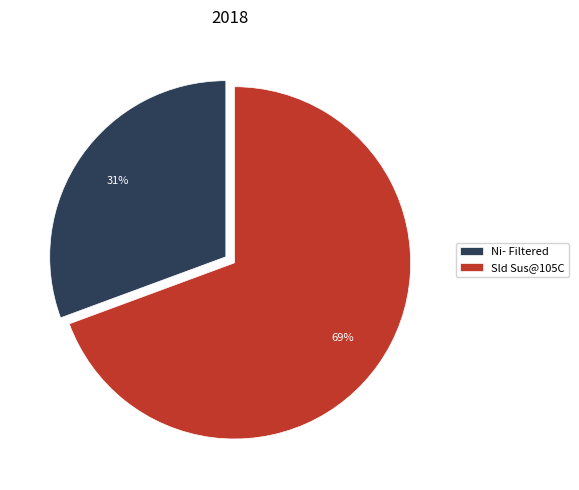

To the nearest percent, what percentage of the pie is Ni- Filtered?

31%